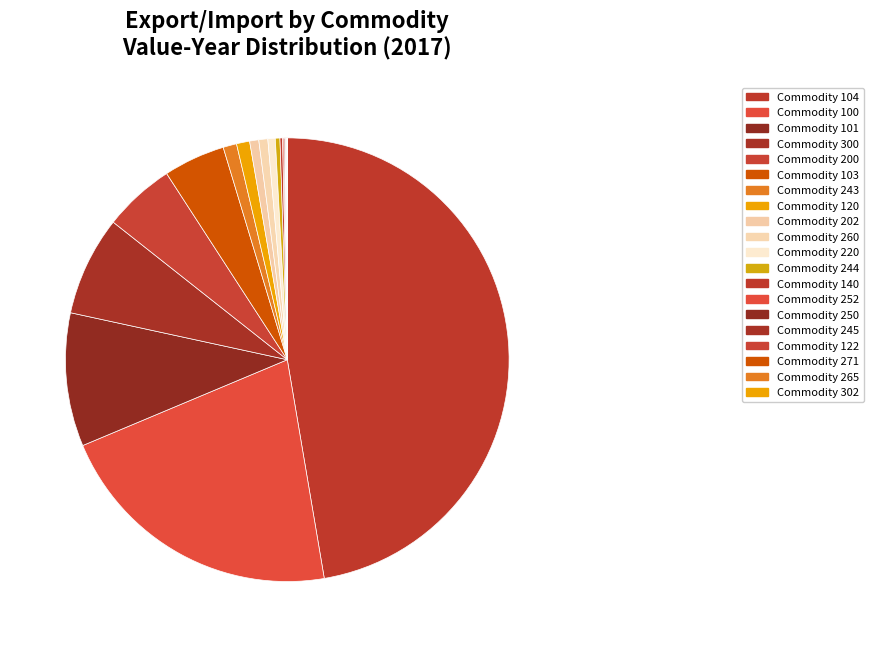

How many slices are in this pie chart?

20